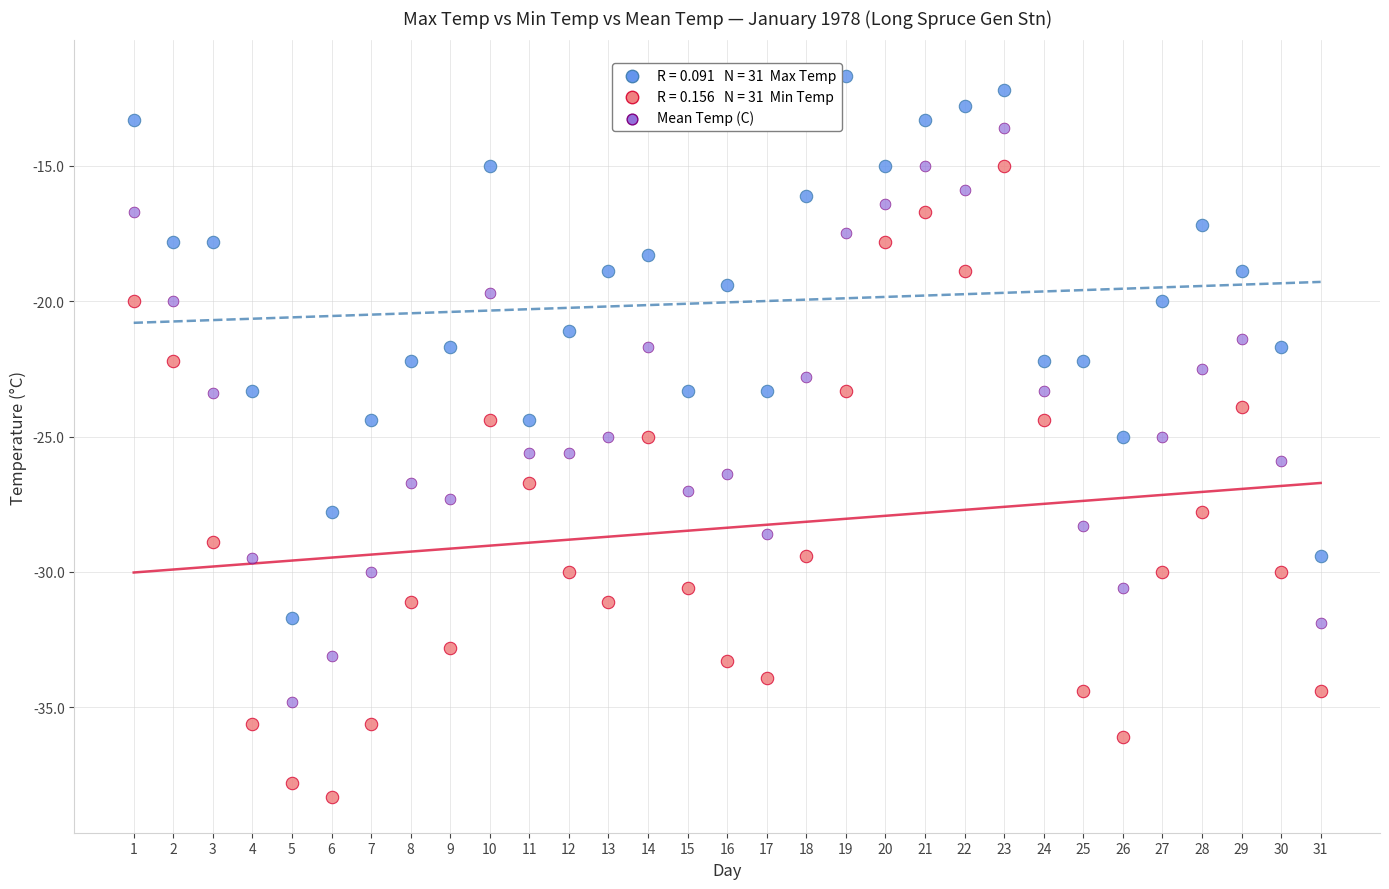

Across all data points, what is the range of Y values (max minus min)?

26.6